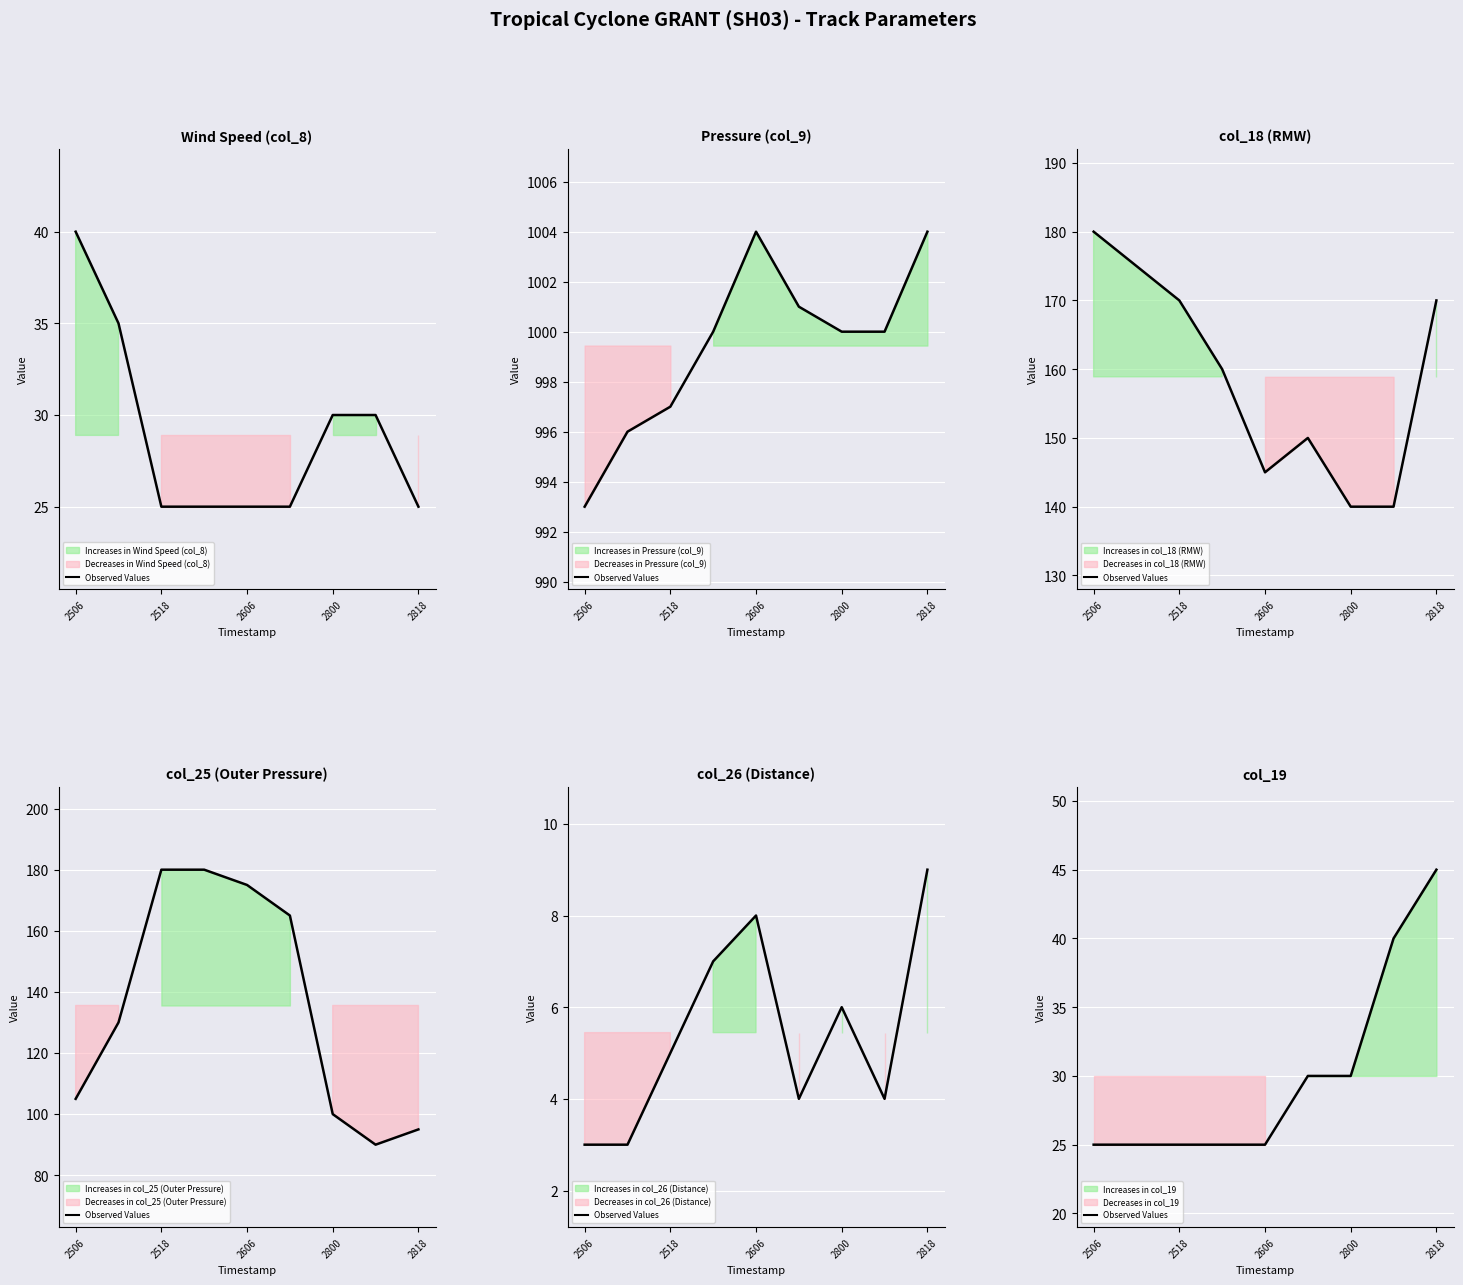

What position from the left is 2506?

1